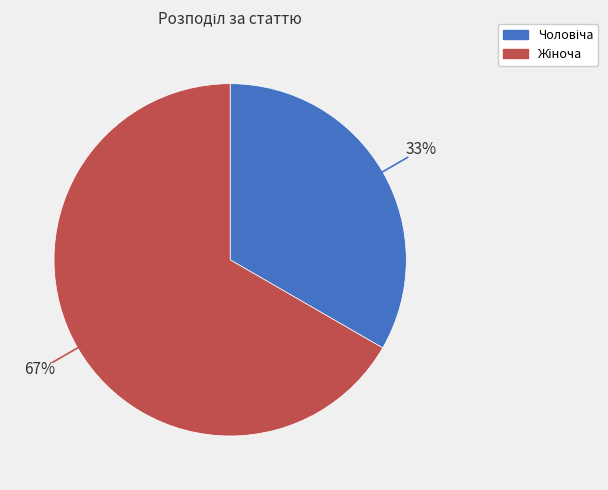

To the nearest percent, what is the average slice percentage?

50%